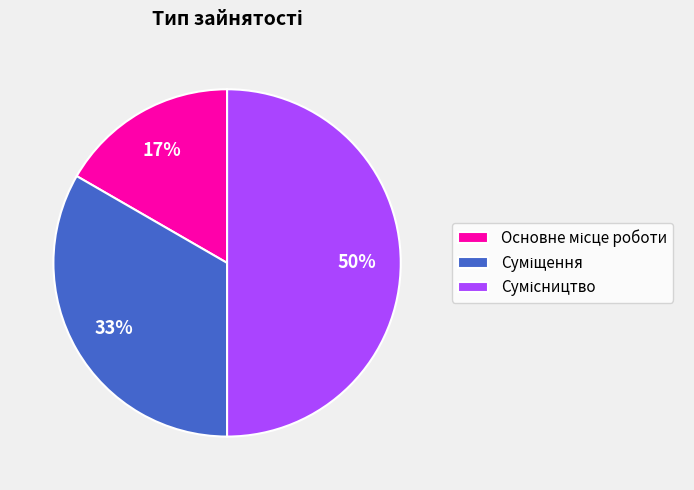

To the nearest percent, what is the difference between the largest and smallest slice percentages?

33%